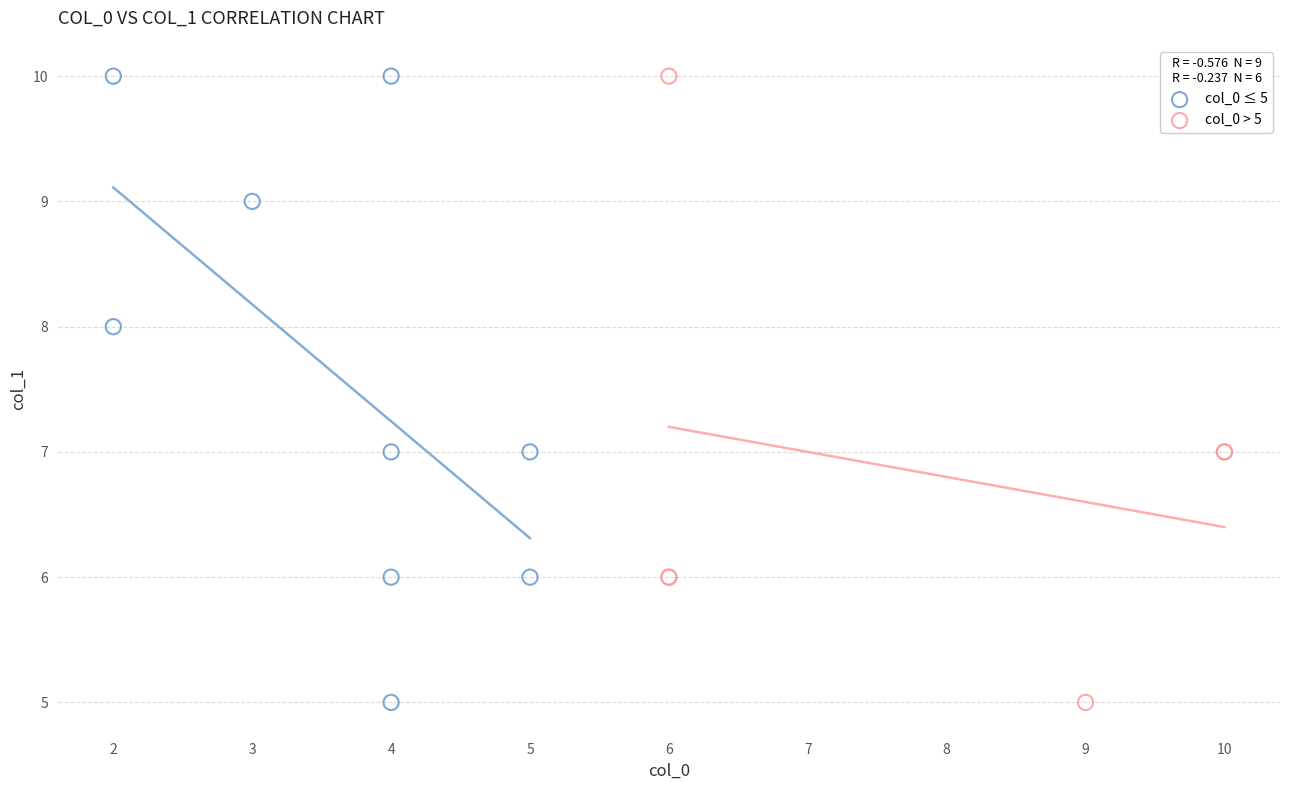

What are all the series names shown in the legend?

col_0 ≤ 5, col_0 > 5